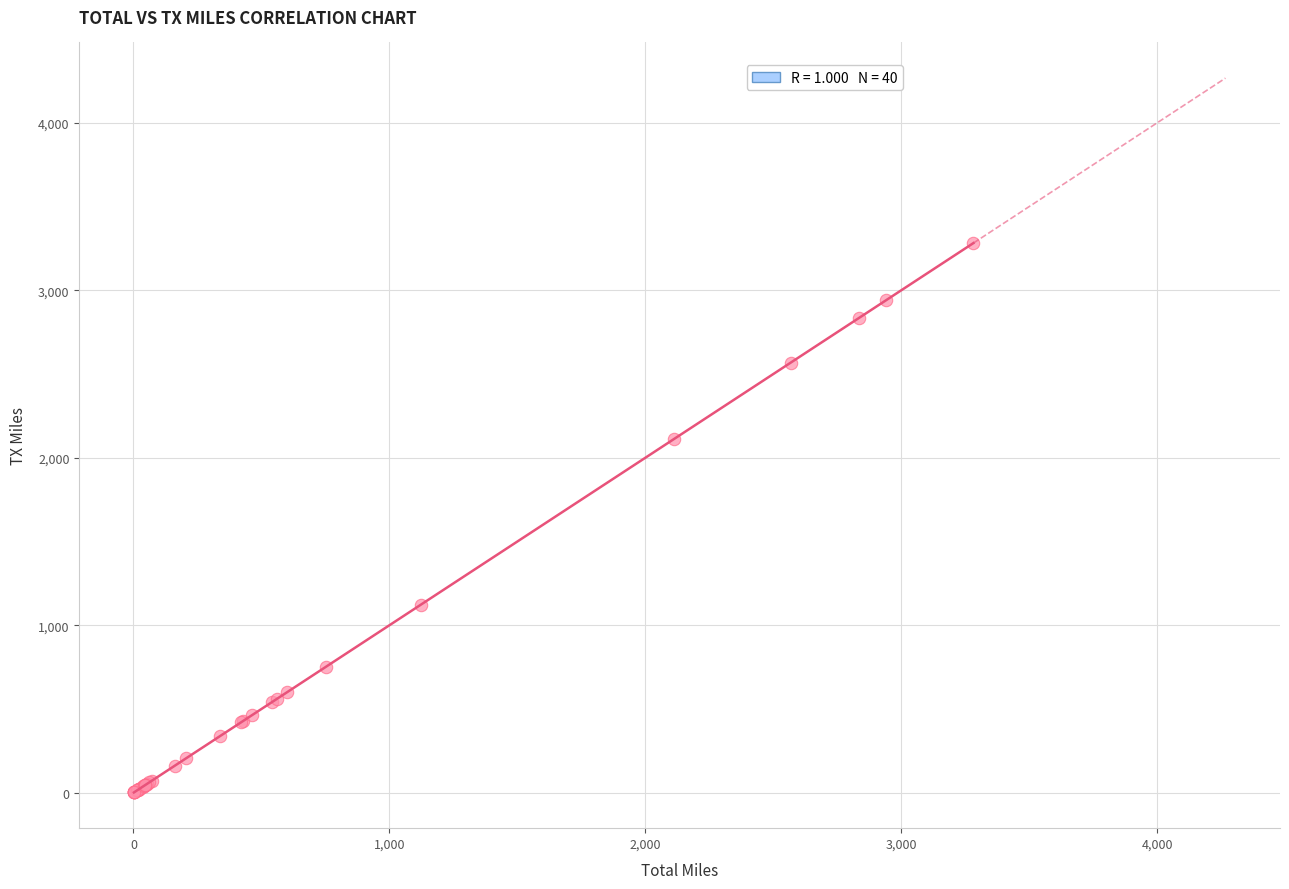

What Y value in the scatter plot is closest to 1642?

2113.2